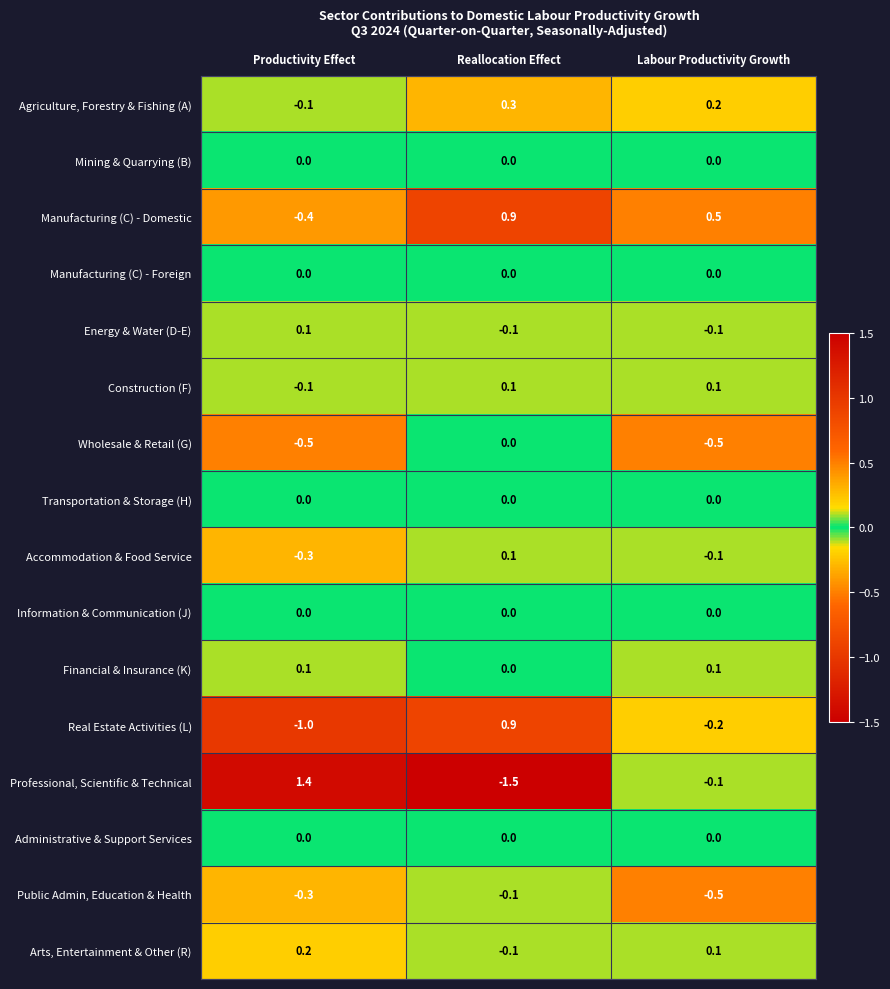

What is the sum of the Real Estate Activities (L) values at Productivity Effect and Labour Productivity Growth?

-1.2